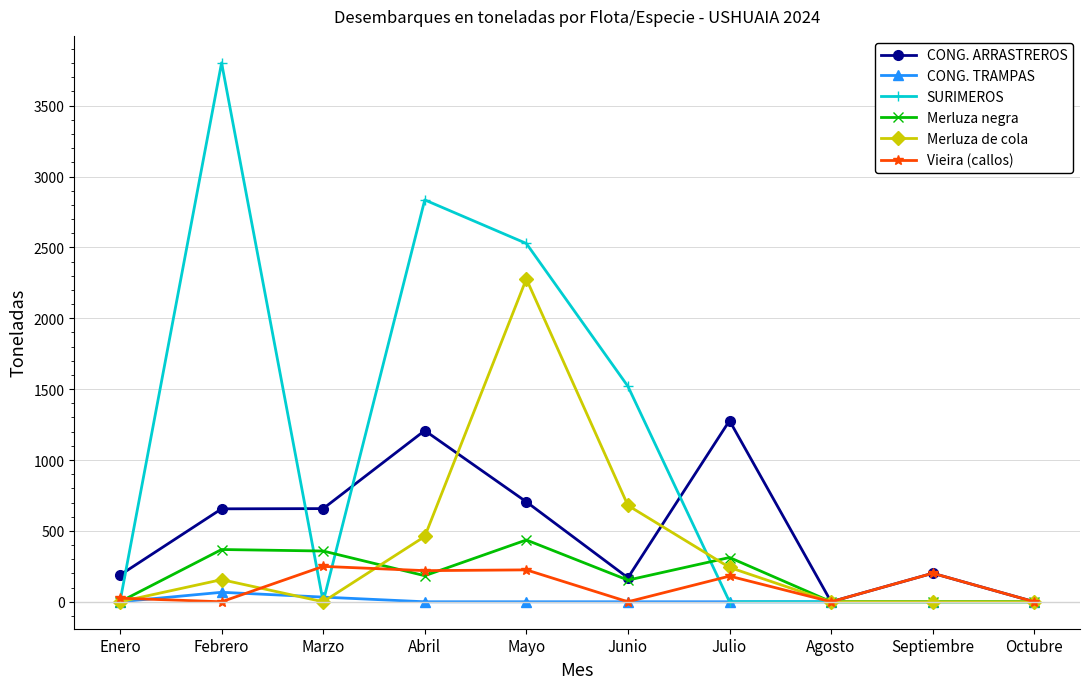

What is the difference between the maximum and minimum values in the Merluza negra series?

435.9